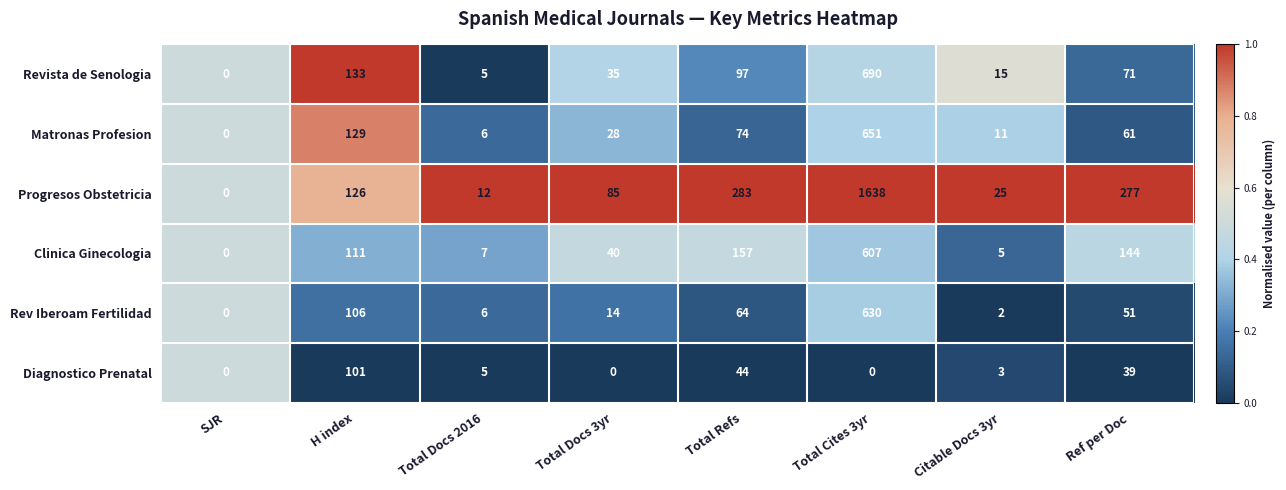

What is the sum of all Revista de Senologia values?

1046